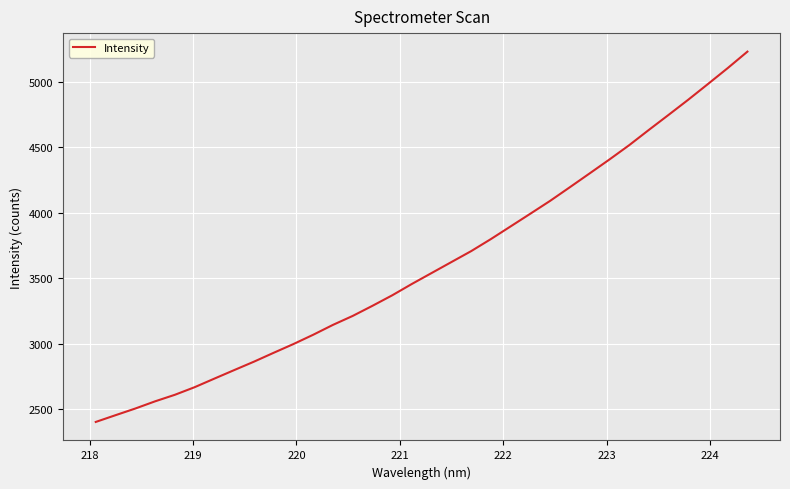

What is the difference between the maximum and minimum values?

2825.5